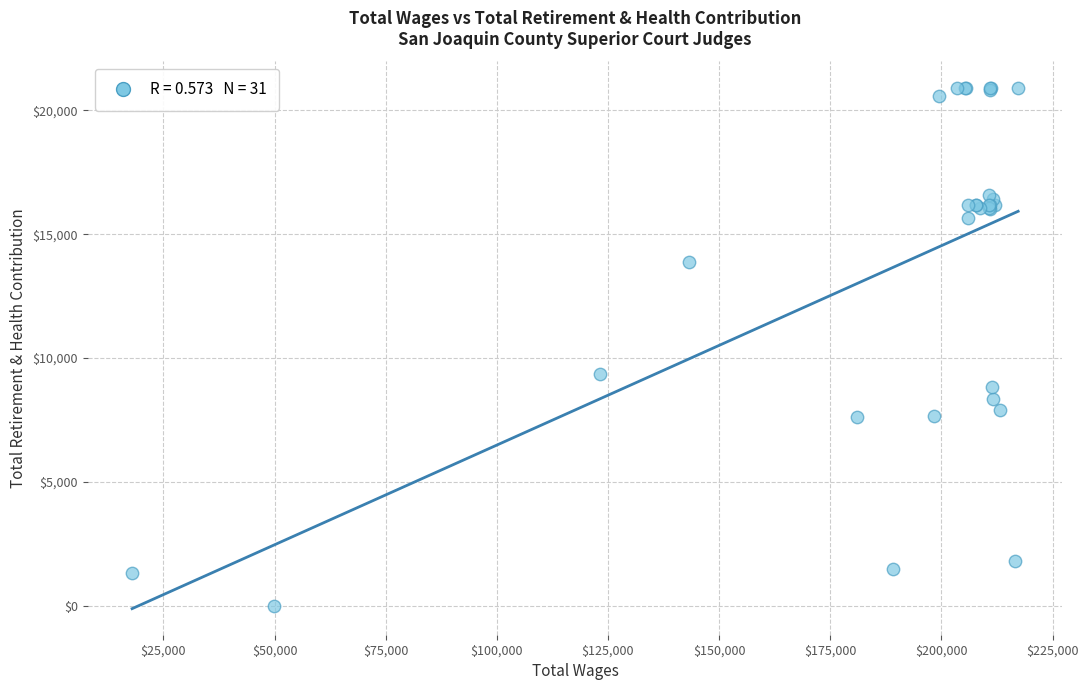

What Y value in the scatter plot is closest to 10458?

9374